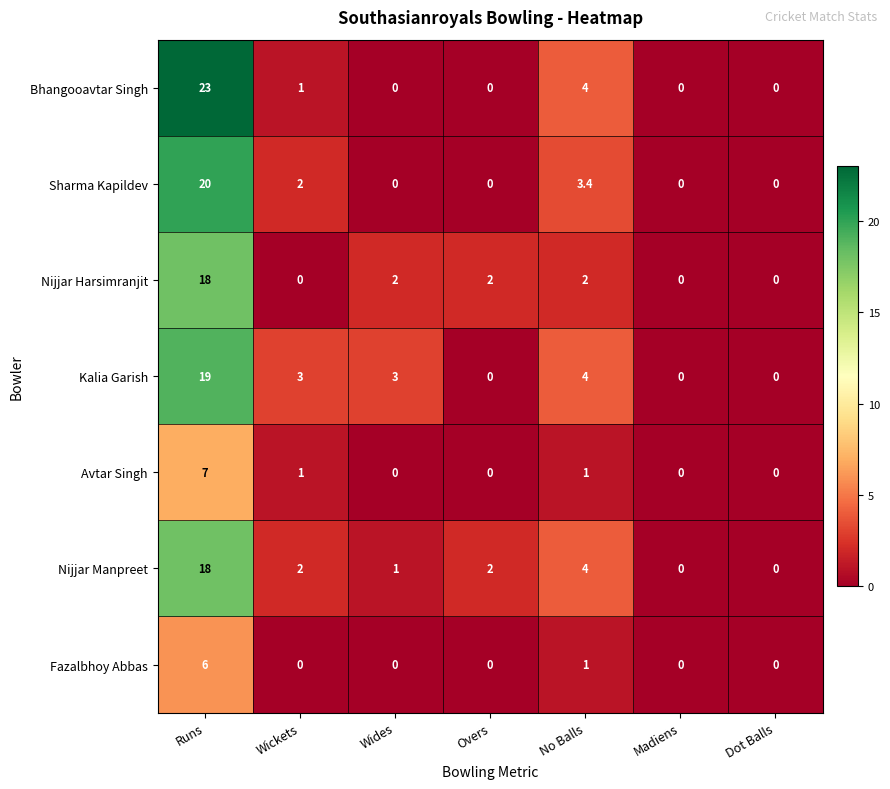

The value of Sharma Kapildev at Wickets is 2.0. True or false?

True